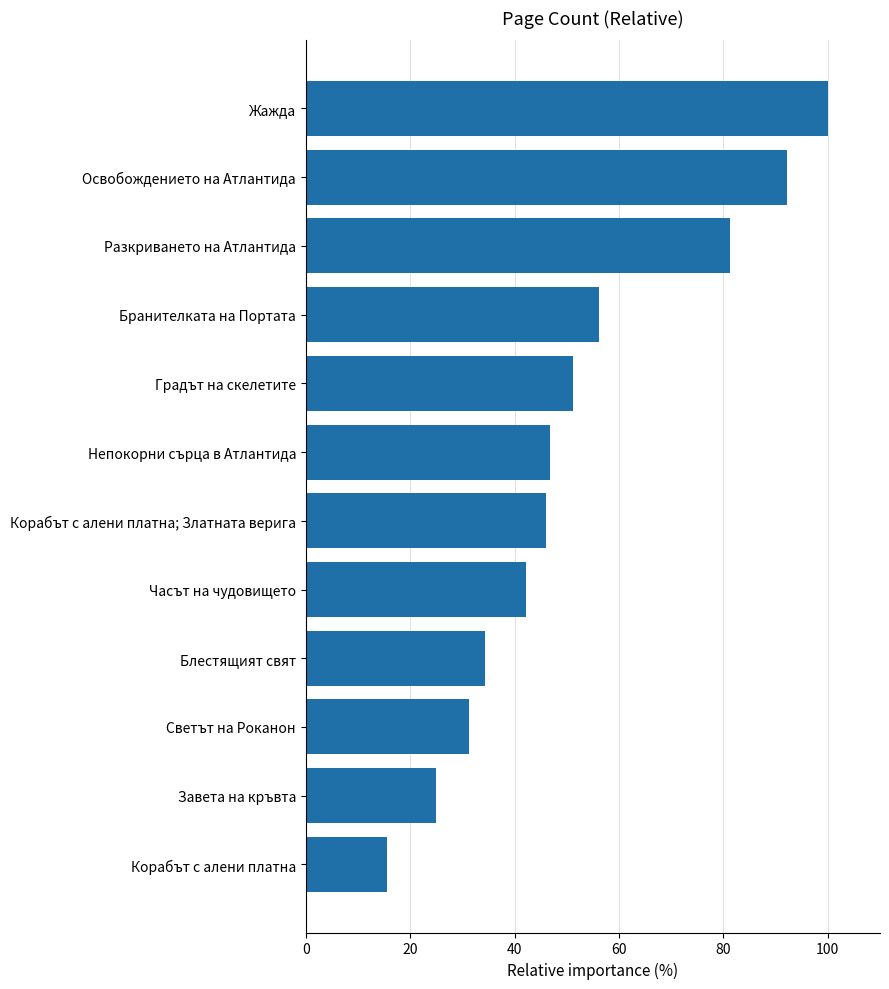

Count the number of data series in this chart.

1